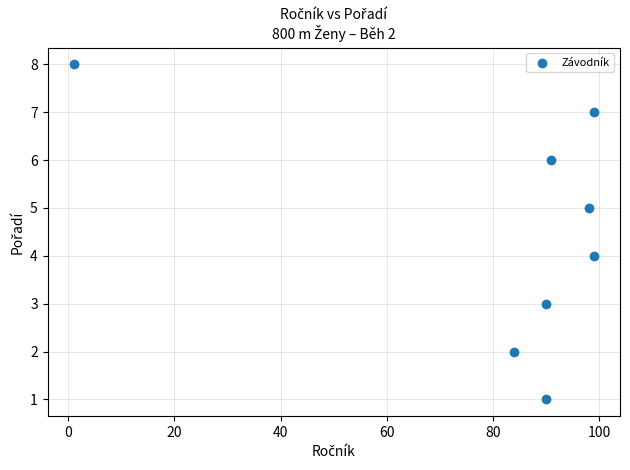

What is the average X value?

82